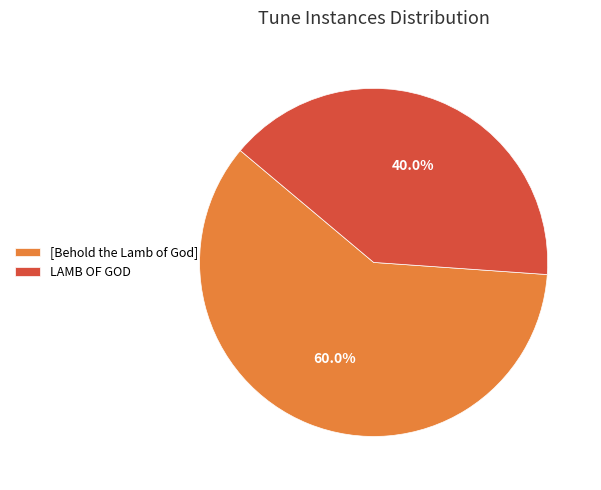

Which slice is the smallest?

LAMB OF GOD